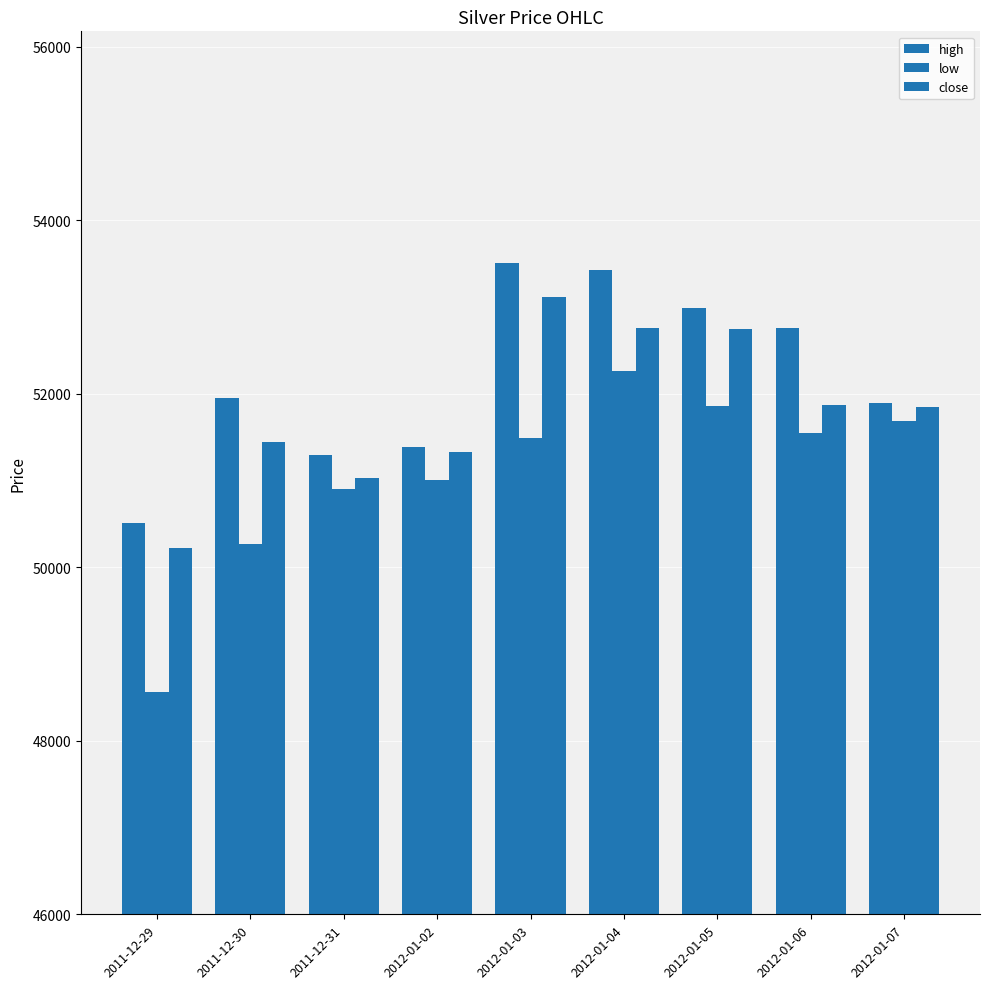

How many bars are there in each group?

3